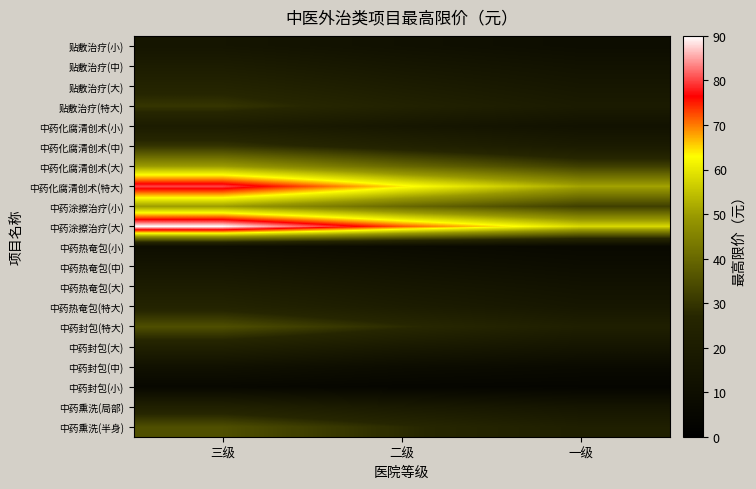

At how many categories does at least one series exceed 16?

3